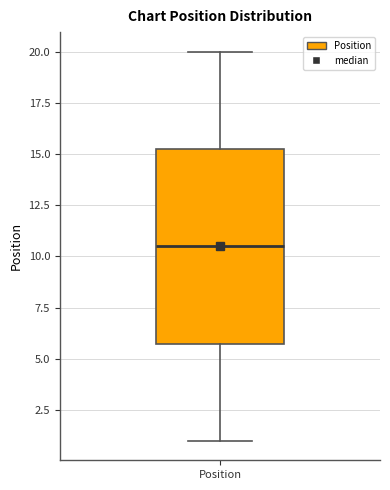

Where does the lower whisker of the box for Position end on the y-axis? The values are not printed on the chart, so give them approximately, as read against the axis.

1.0